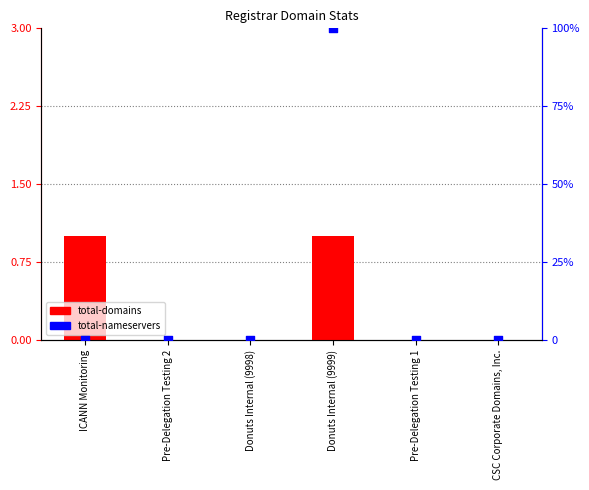

Which series contains the highest Y value?

total-nameservers